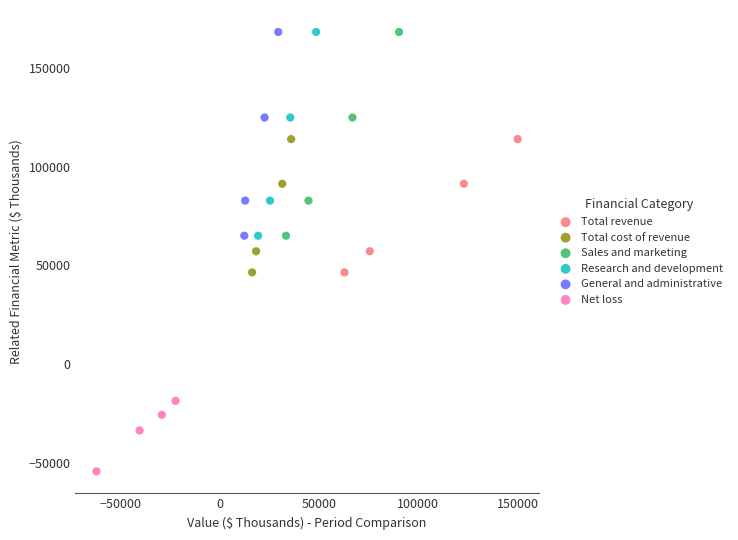

Which series reaches the minimum Y coordinate?

Net loss